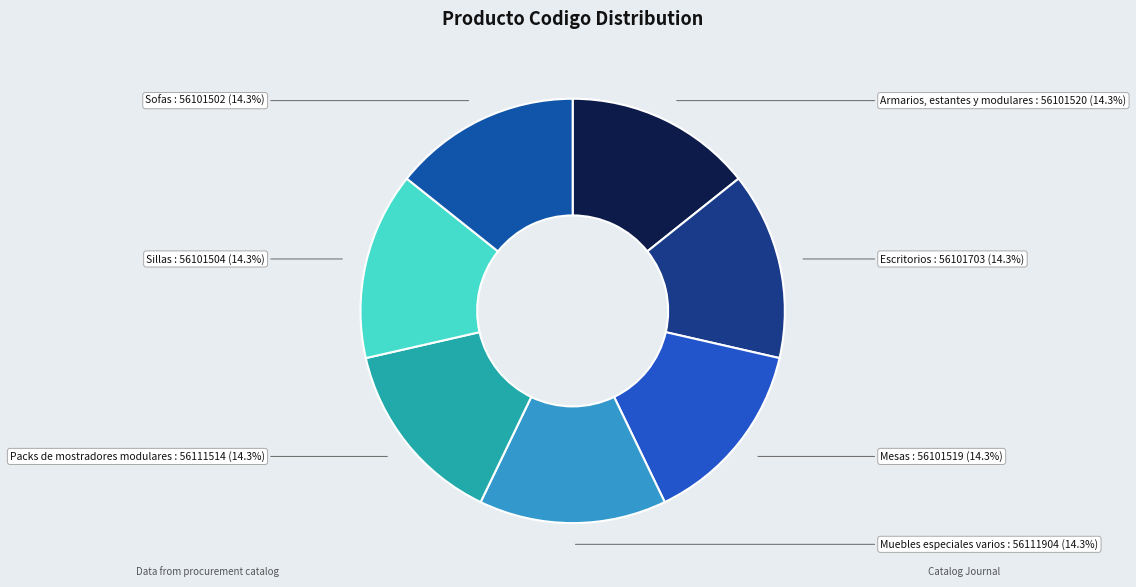

Approximately how many times larger is the value at Sillas compared to Sofas?

1.0